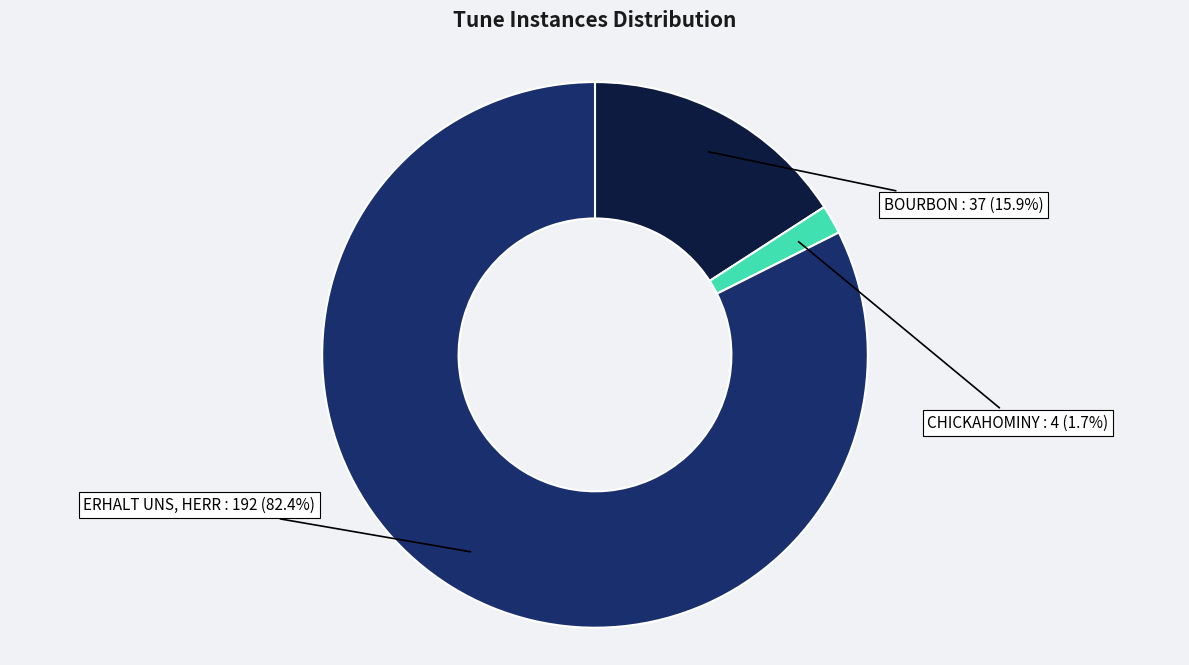

To the nearest percent, what is the combined percentage of CHICKAHOMINY and ERHALT UNS, HERR?

84%